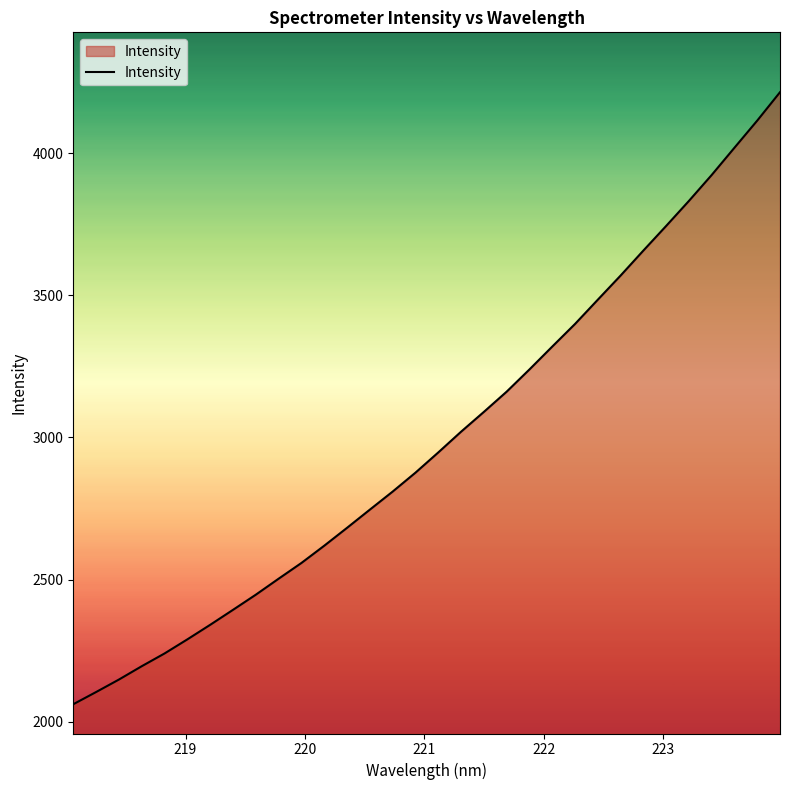

What is the smallest value displayed?

2061.0